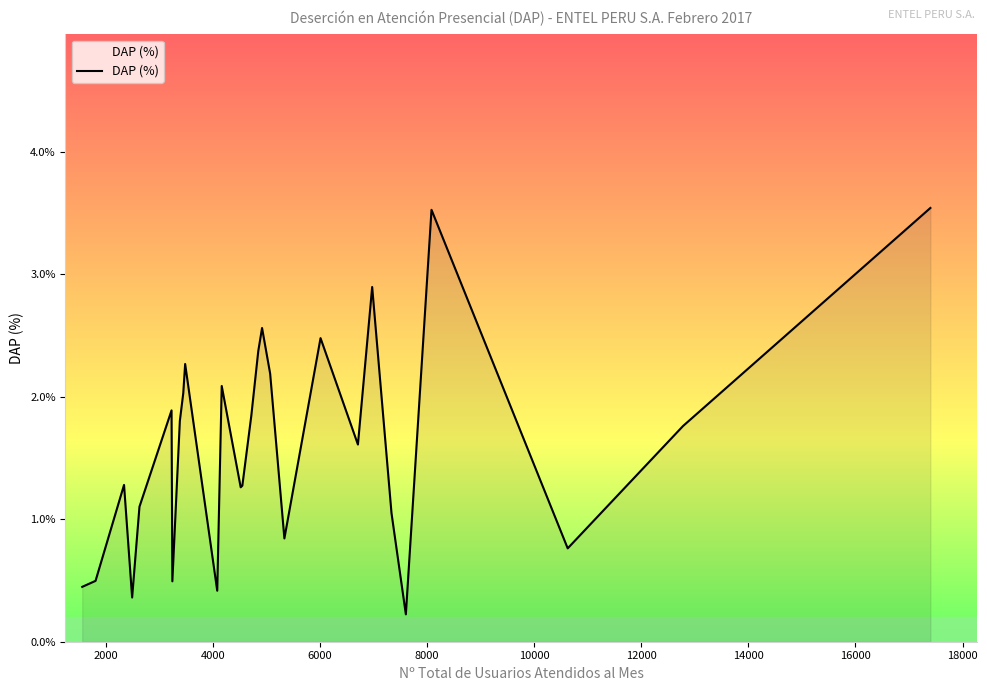

What is the average value?

1.6